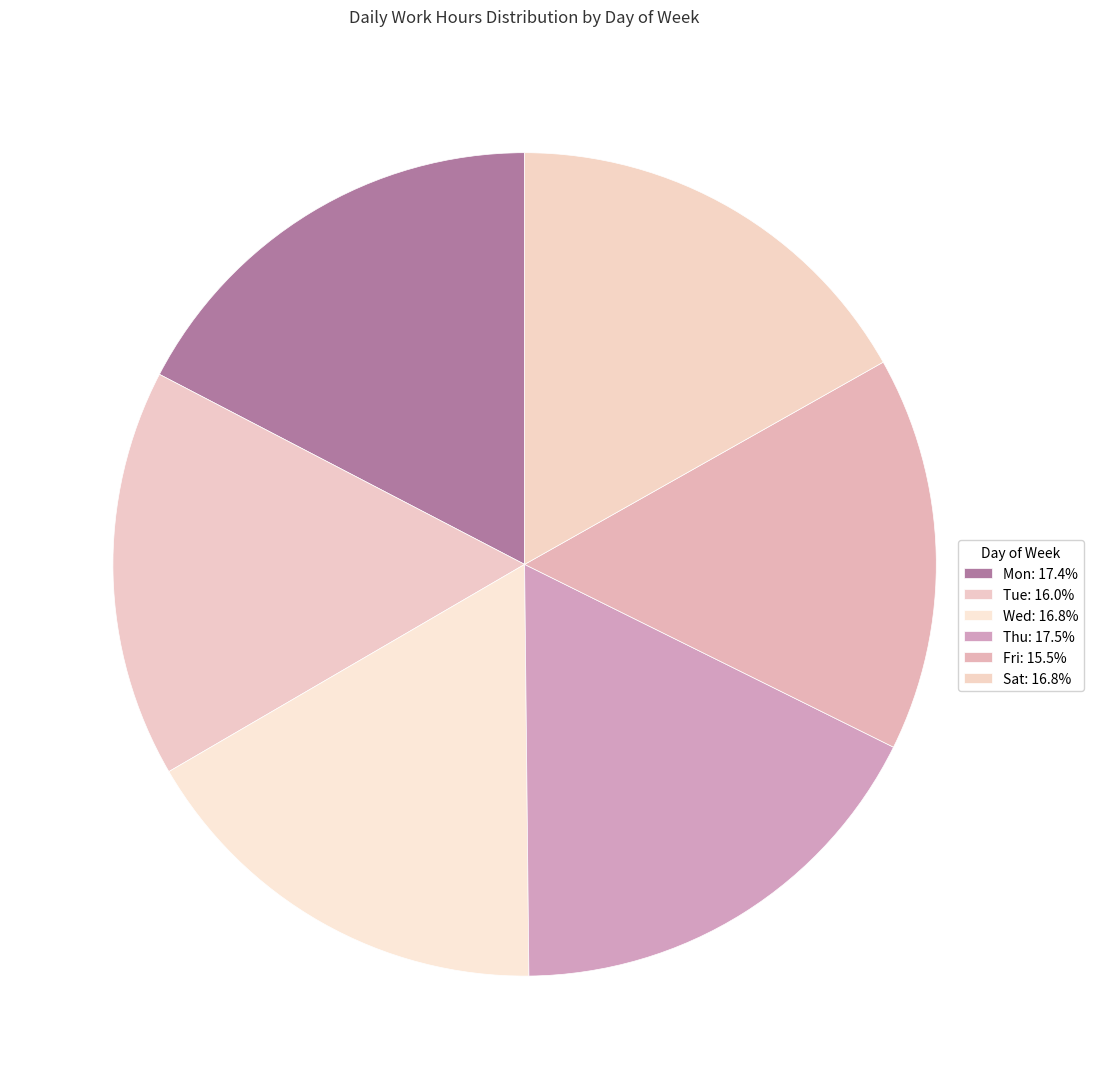

How many slices are in this pie chart?

6